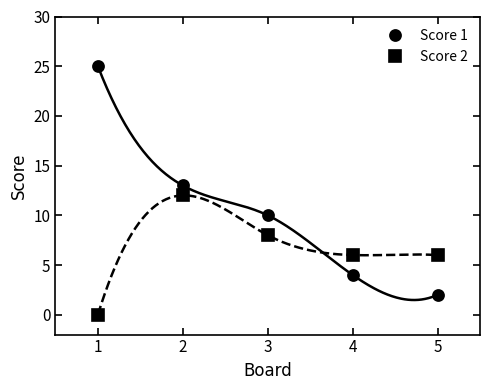

Between 2 and 3, which series saw the biggest shift?

Score 2